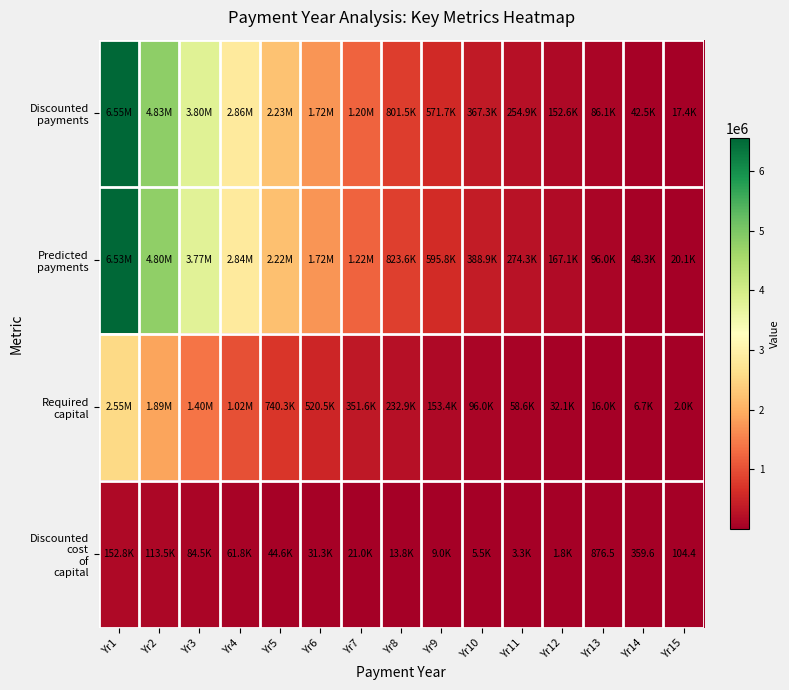

Between Yr13 and Yr1, which is larger?

Yr1